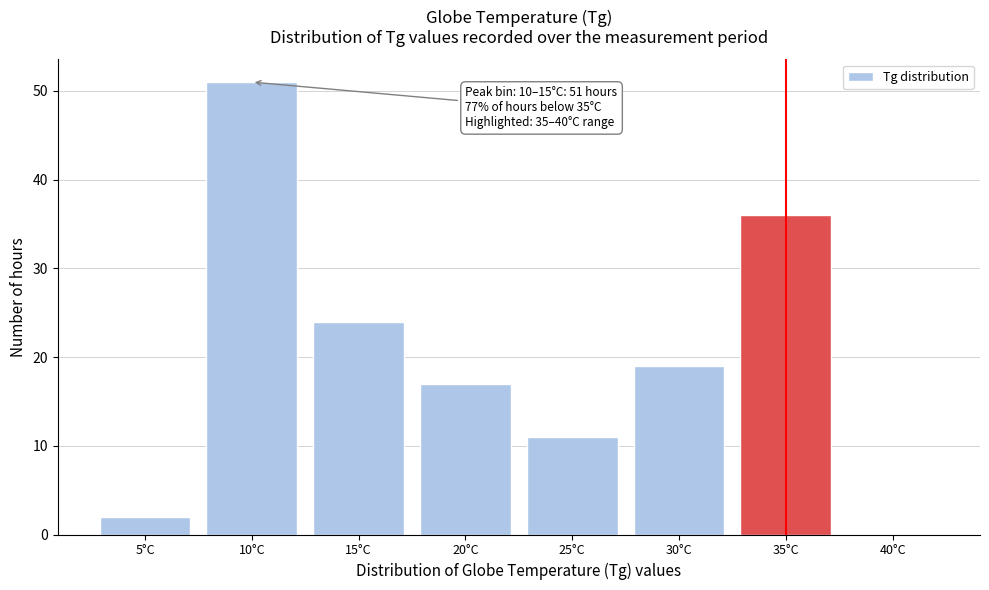

Reading left to right, what are all the values shown in this chart?

5°C=2	10°C=51	15°C=24	20°C=17	25°C=11	30°C=19	35°C=36	40°C=0